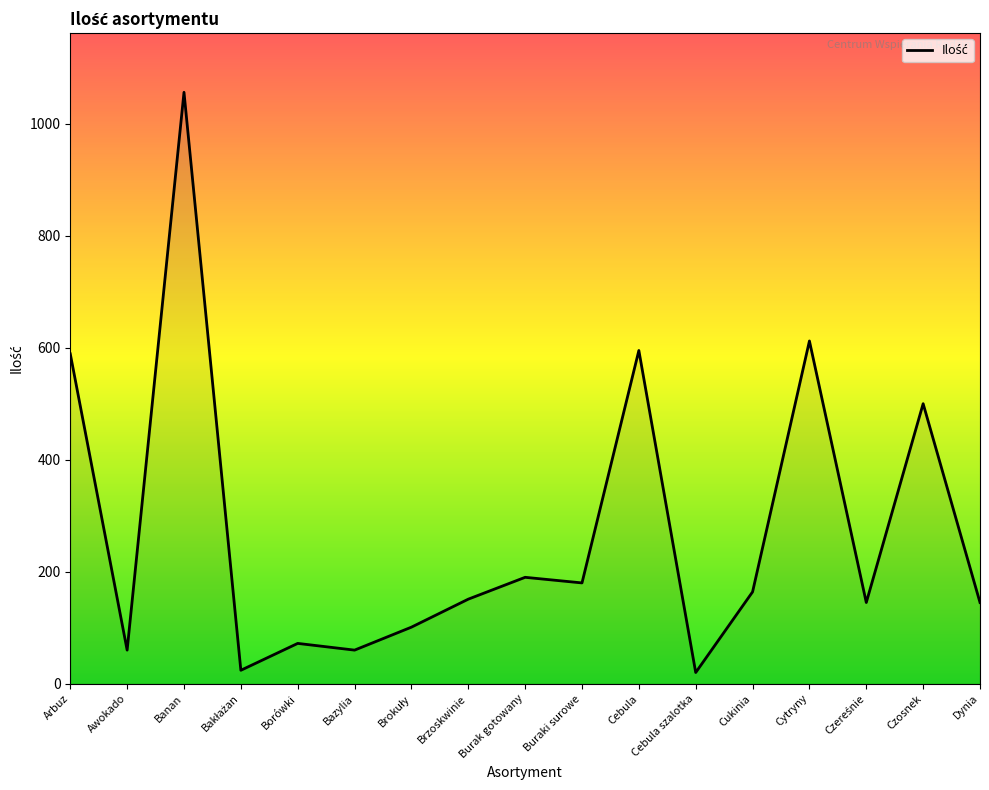

Which category has the highest value across all series?

Banan